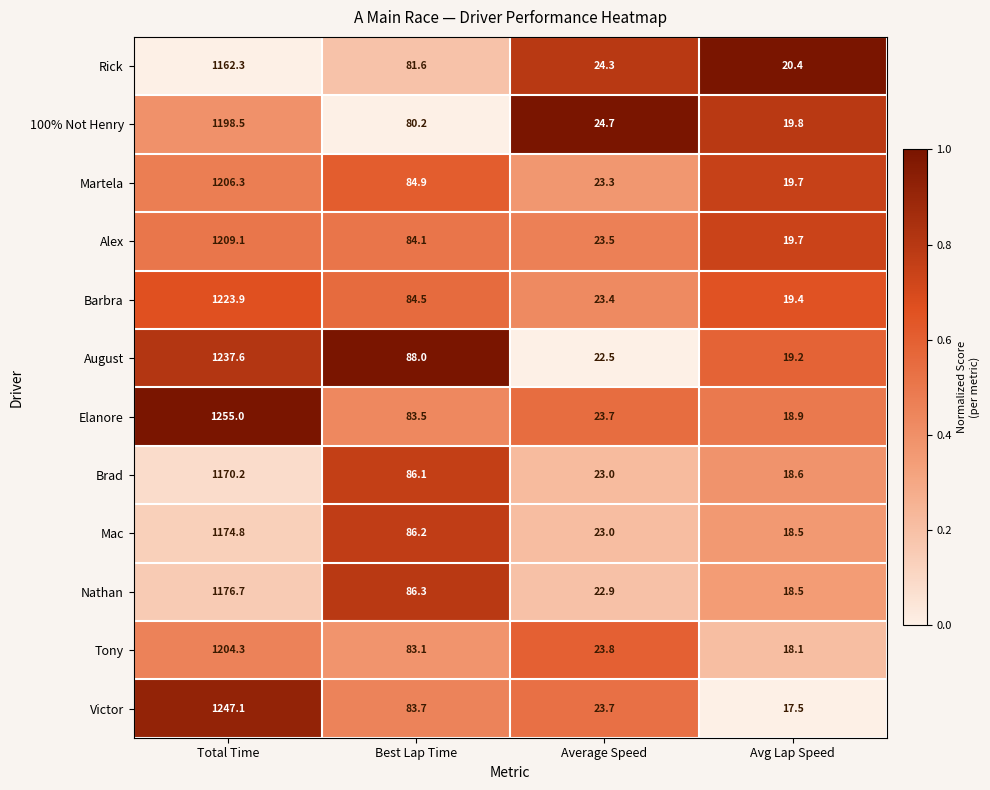

The Elanore series shows 1255.0 at Total Time. True or false?

True